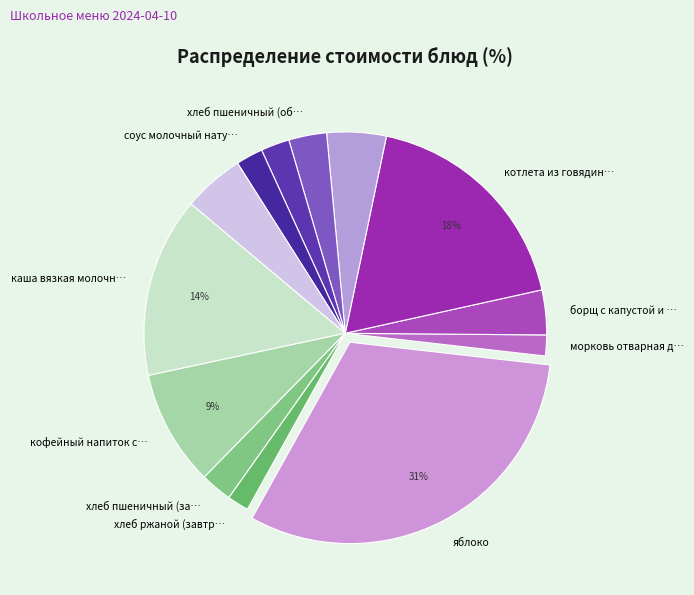

Rank the categories by value from lowest to highest.

морковь отварная дольками, хлеб ржаной (завтрак), соус молочный натуральный, хлеб ржаной (обед), хлеб пшеничный (завтрак), хлеб пшеничный (обед), борщ с капустой и картофелем, горошница, компот из вишни, кофейный напиток с молоком, каша вязкая молочная ячневая, котлета из говядины, яблоко